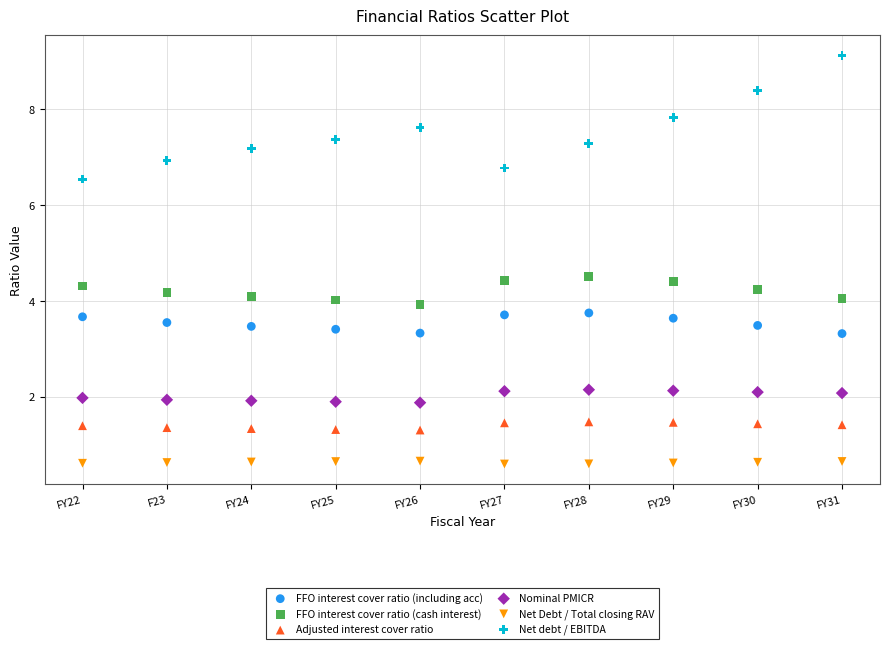

Which series has the largest Y range (max minus min)?

Net debt / EBITDA